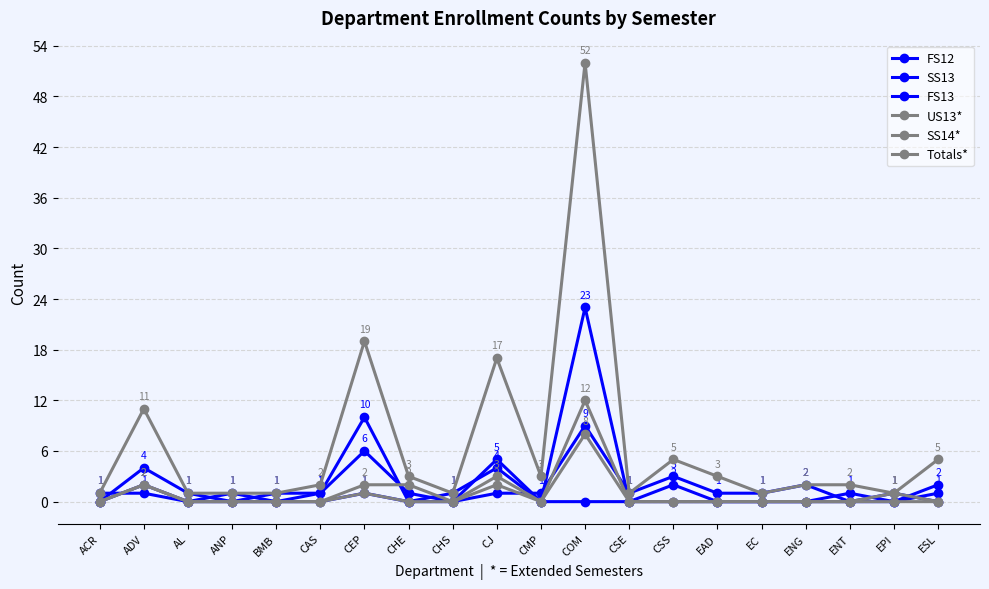

Reading left to right, what are all the values shown in this chart?

FS12: ACR=1	ADV=1	AL=0	ANP=0	BMB=0	CAS=0	CEP=1	CHE=0	CHS=0	CJ=1	CMP=1	COM=9	CSE=1	CSS=3	EAD=1	EC=1	ENG=2	ENT=0	EPI=0	ESL=1
SS13: ACR=0	ADV=2	AL=0	ANP=1	BMB=0	CAS=1	CEP=6	CHE=1	CHS=0	CJ=5	CMP=0	COM=0	CSE=0	CSS=0	EAD=0	EC=0	ENG=0	ENT=1	EPI=0	ESL=2
FS13: ACR=0	ADV=4	AL=1	ANP=0	BMB=1	CAS=1	CEP=10	CHE=0	CHS=1	CJ=4	CMP=0	COM=23	CSE=0	CSS=2	EAD=0	EC=0	ENG=0	ENT=0	EPI=1	ESL=0
US13*: ACR=0	ADV=2	AL=0	ANP=0	BMB=0	CAS=0	CEP=1	CHE=0	CHS=0	CJ=2	CMP=0	COM=12	CSE=0	CSS=0	EAD=0	EC=0	ENG=0	ENT=0	EPI=1	ESL=0
SS14*: ACR=0	ADV=2	AL=0	ANP=0	BMB=0	CAS=0	CEP=2	CHE=2	CHS=0	CJ=3	CMP=0	COM=8	CSE=0	CSS=0	EAD=0	EC=0	ENG=0	ENT=0	EPI=0	ESL=0
Totals*: ACR=1	ADV=11	AL=1	ANP=1	BMB=1	CAS=2	CEP=19	CHE=3	CHS=1	CJ=17	CMP=3	COM=52	CSE=1	CSS=5	EAD=3	EC=1	ENG=2	ENT=2	EPI=1	ESL=5